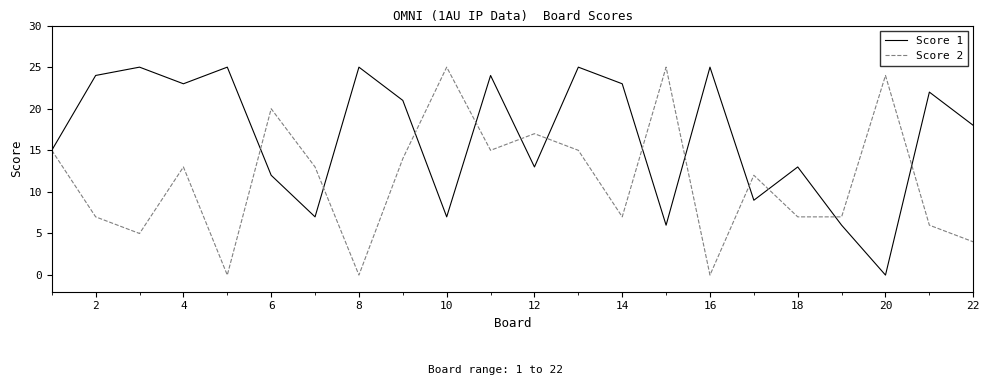

Rank the series by their average value, from lowest to highest.

Score 2, Score 1